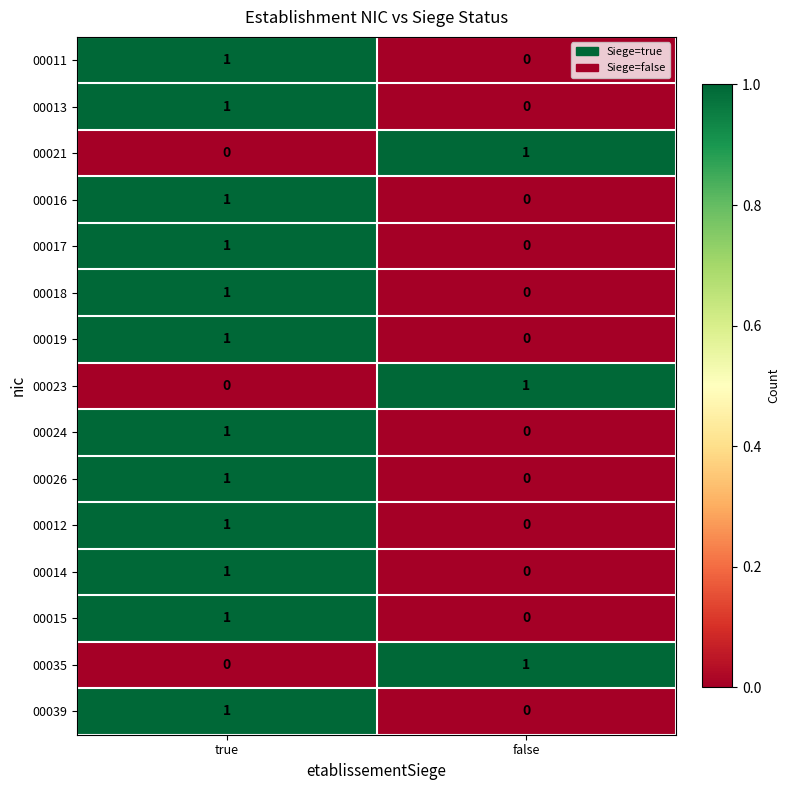

Where is 00035 nearest to the value 0?

true